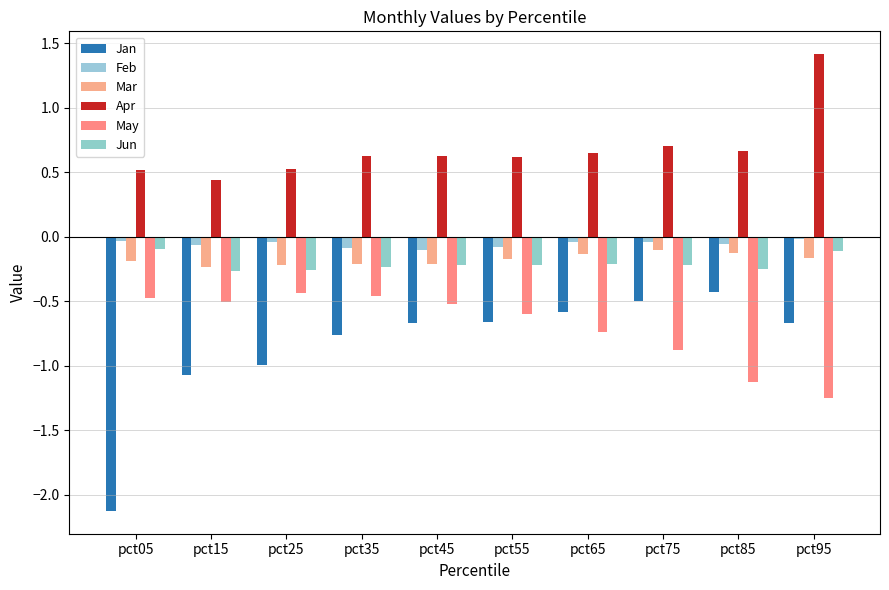

What is the difference between the maximum and minimum values in the Feb series?

0.1